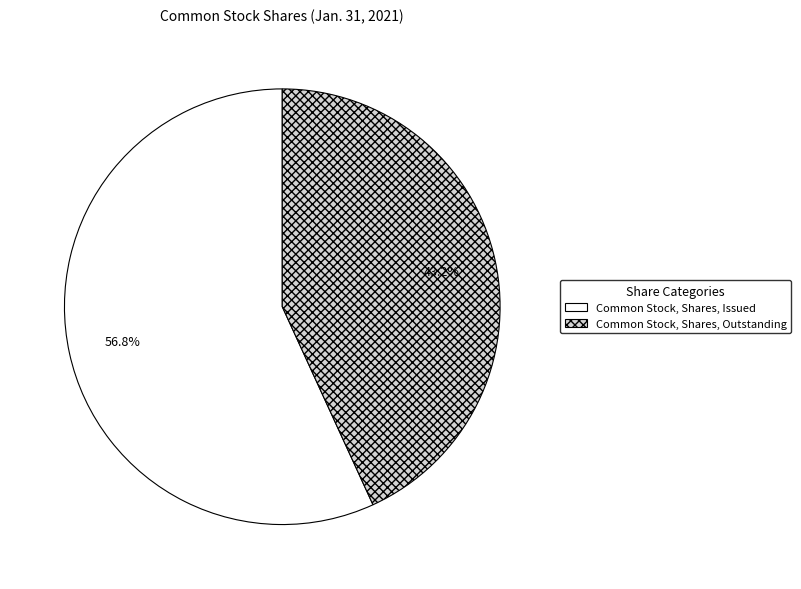

What is the largest slice in the pie chart?

Common Stock, Shares, Issued